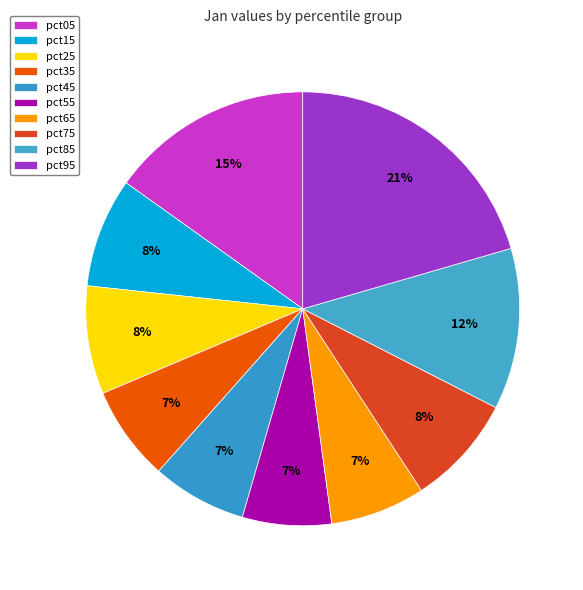

What portion of the pie excludes pct65?

92.9%